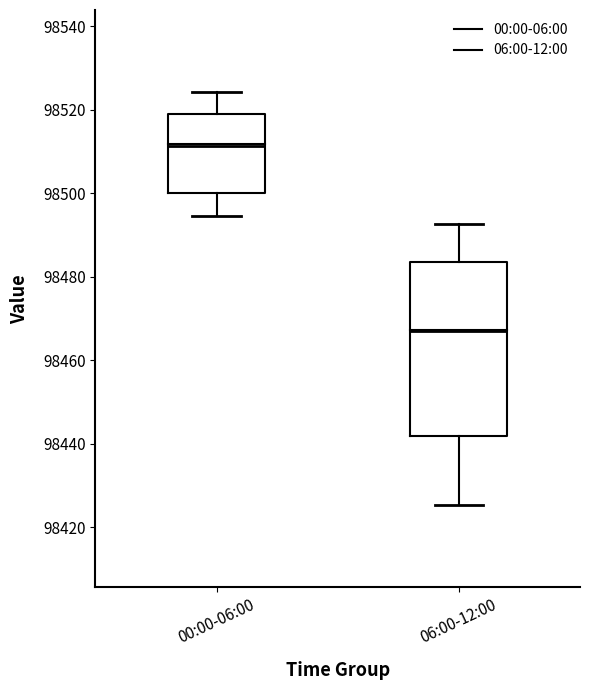

Reading left to right, transcribe this box plot: for each box, give where its median line is, the range the box spans, and where its two whiskers end, as read against the y-axis. The values are not printed on the chart, so give them approximately, as read against the axis.

00:00-06:00: median 98512, box 98500 to 98520, whiskers 98494 to 98524
06:00-12:00: median 98466, box 98442 to 98484, whiskers 98426 to 98492